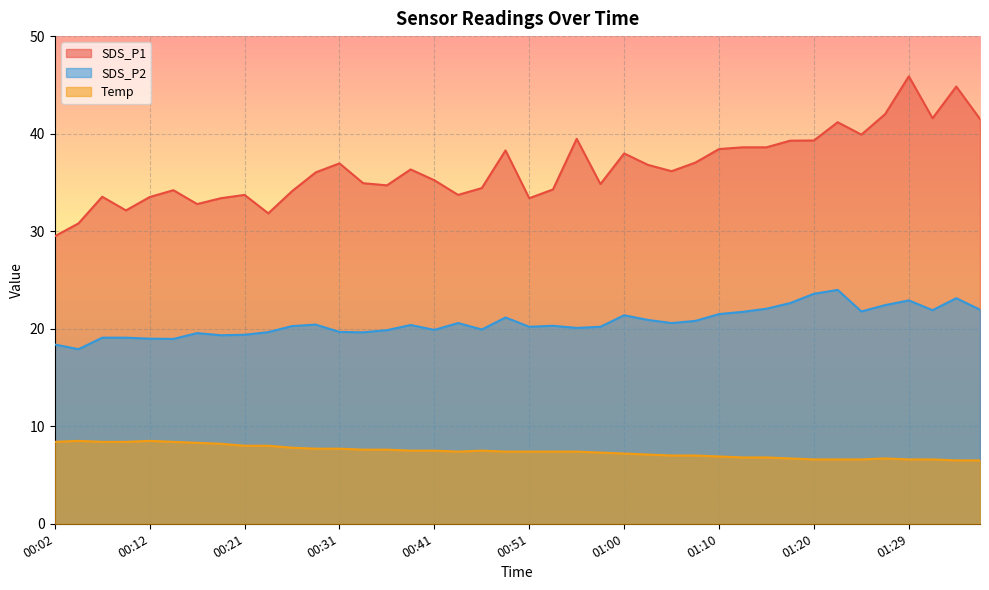

What is the sum of the Temp values at 00:38 and 00:16?

15.8